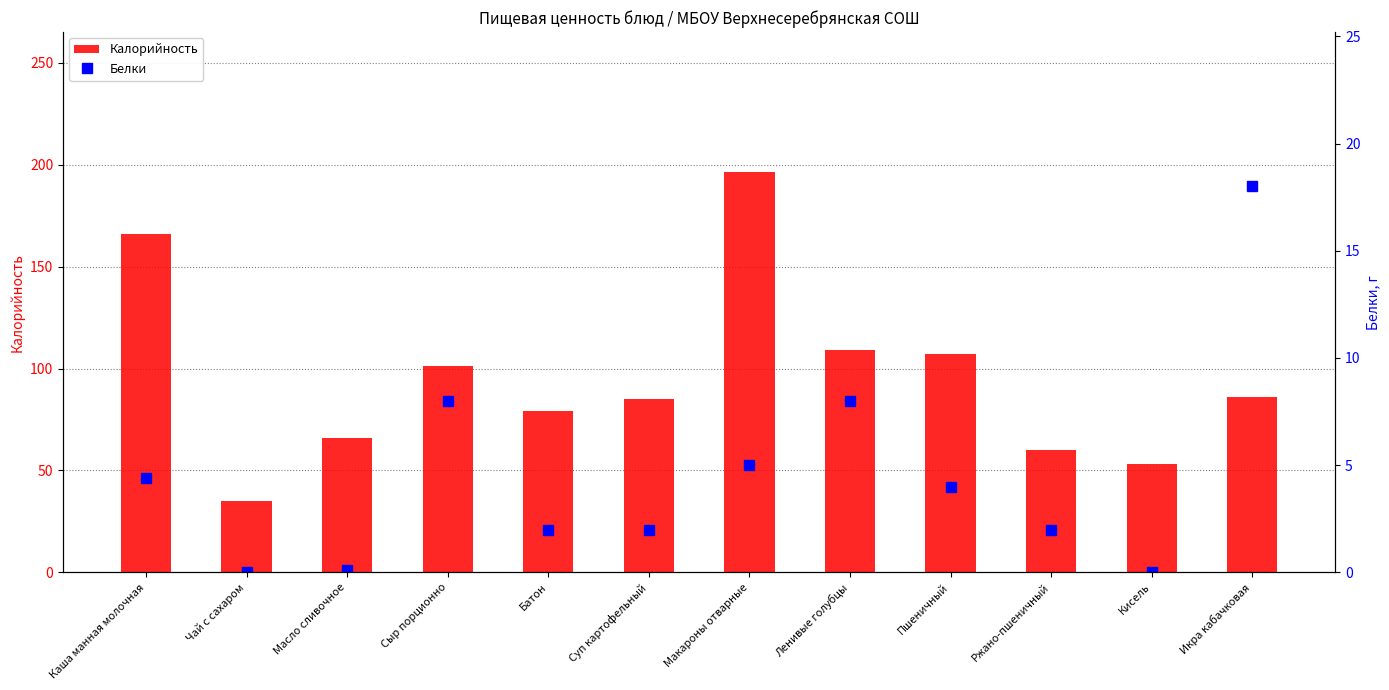

How many data points in Белки are above 4?

5